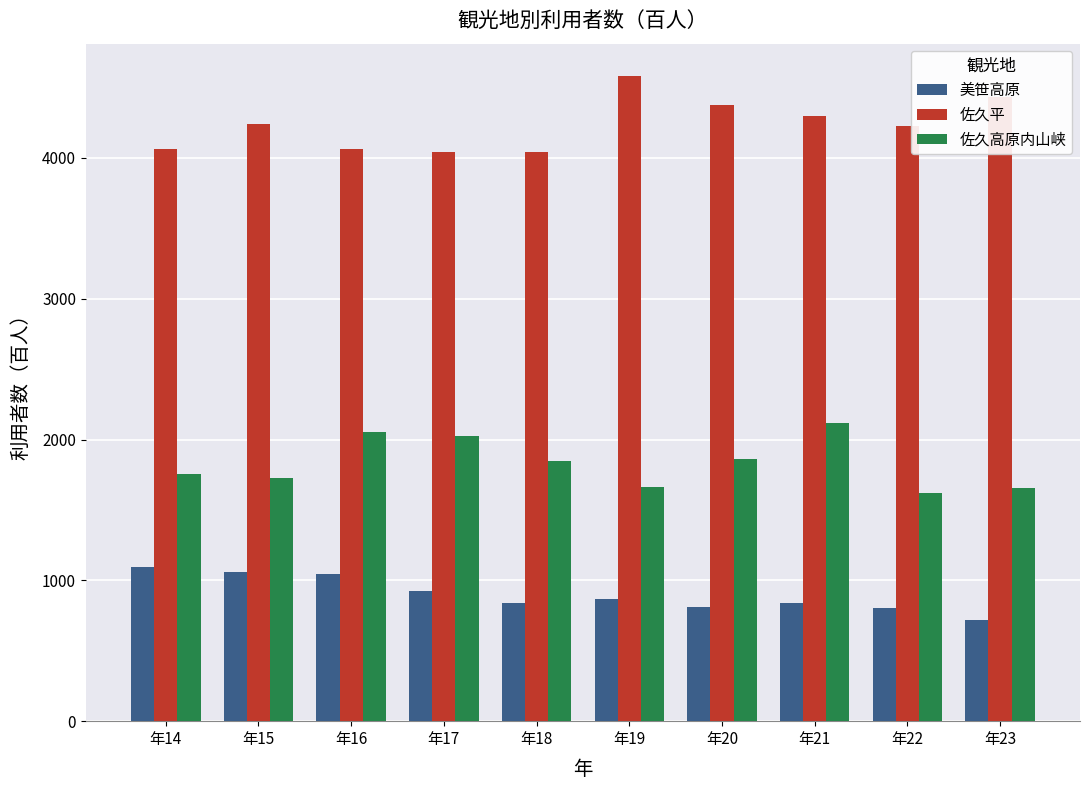

At which category does the chart reach its minimum across all series?

年23